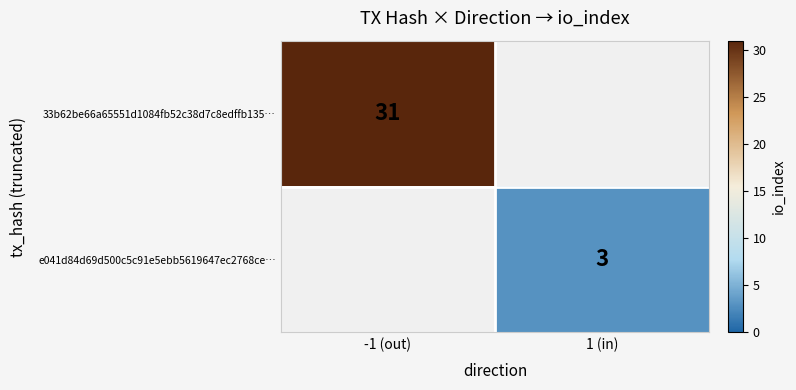

Is it true that e041d84d69d500c5c91e5ebb5619647ec2768ce… equals 3 at 1 (in)?

True